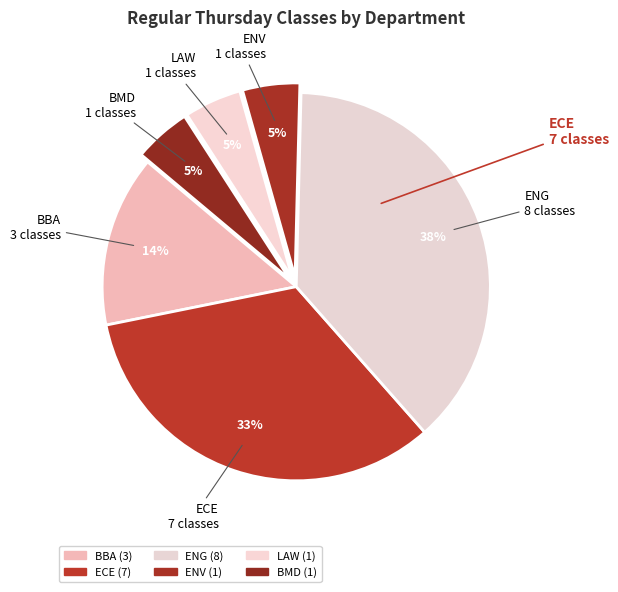

Count the number of slices in the pie.

6